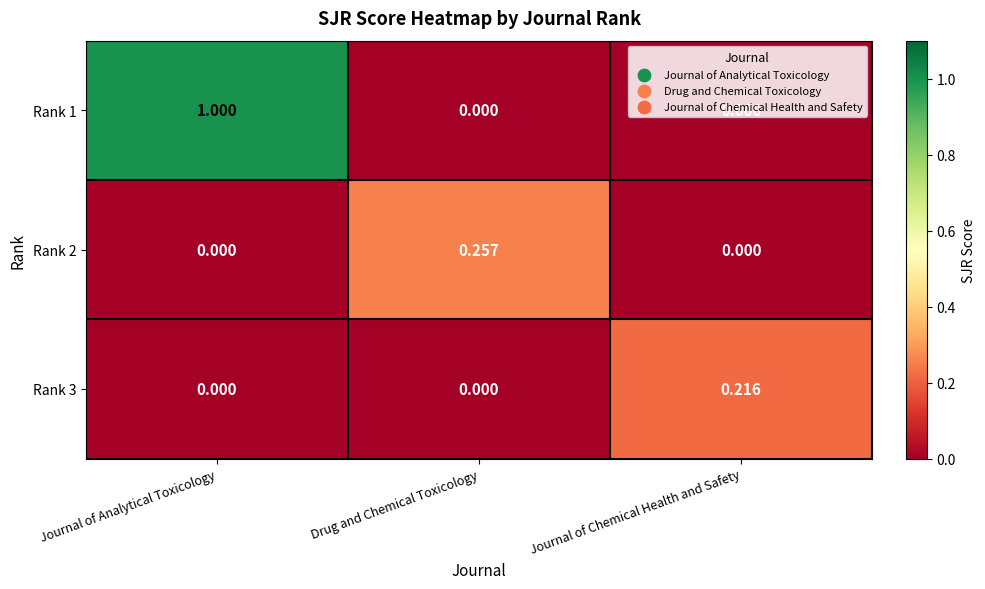

Which series has the largest range (max minus min)?

Rank 1